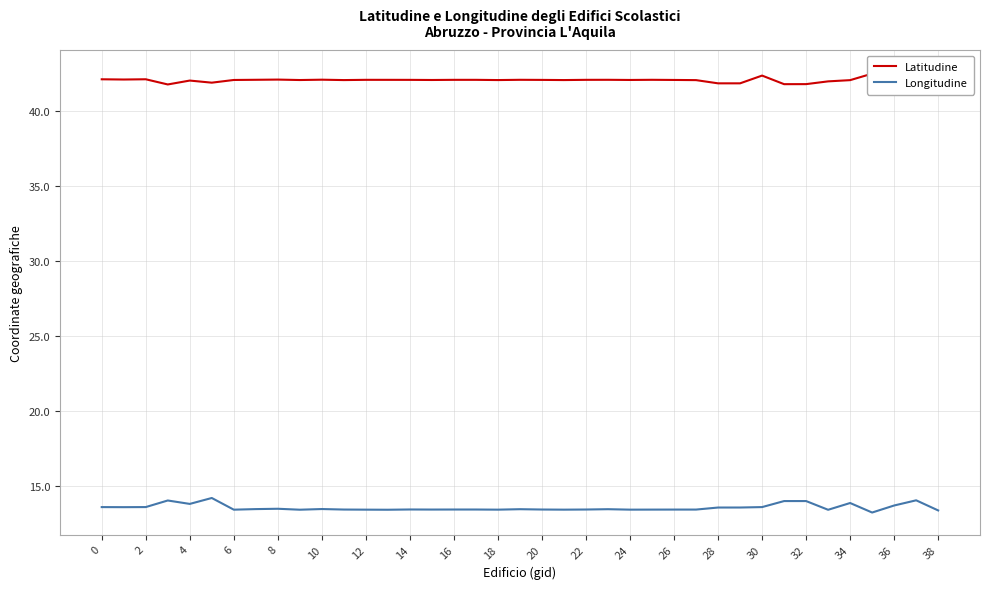

Reading right to left, extract all data points from this chart.

Latitudine: 42.6	42.0	42.3	42.5	42.0	41.9	41.8	41.8	42.3	41.8	41.8	42.0	42.0	42.0	42.0	42.0	42.0	42.0	42.0	42.0	42.0	42.0	42.0	42.0	42.0	42.0	42.0	42.0	42.1	42.0	42.1	42.0	42.0	41.9	42.0	41.7	42.1	42.1	42.1
Longitudine: 13.4	14.0	13.7	13.2	13.9	13.4	14.0	14.0	13.6	13.6	13.6	13.4	13.4	13.4	13.4	13.5	13.4	13.4	13.4	13.5	13.4	13.4	13.4	13.4	13.4	13.4	13.4	13.4	13.5	13.4	13.5	13.5	13.4	14.2	13.8	14.0	13.6	13.6	13.6